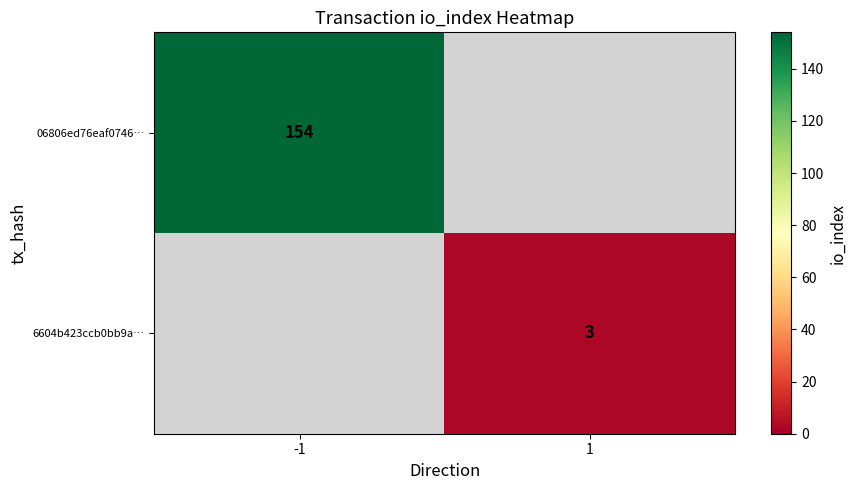

Is the value of 6604b423ccb0bb9a… at 1 greater than the value of 06806ed76eaf0746… at -1?

No